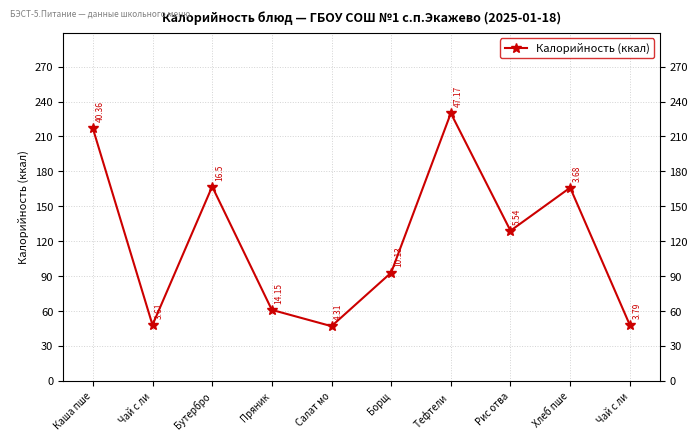

How many lines are shown in the chart?

1